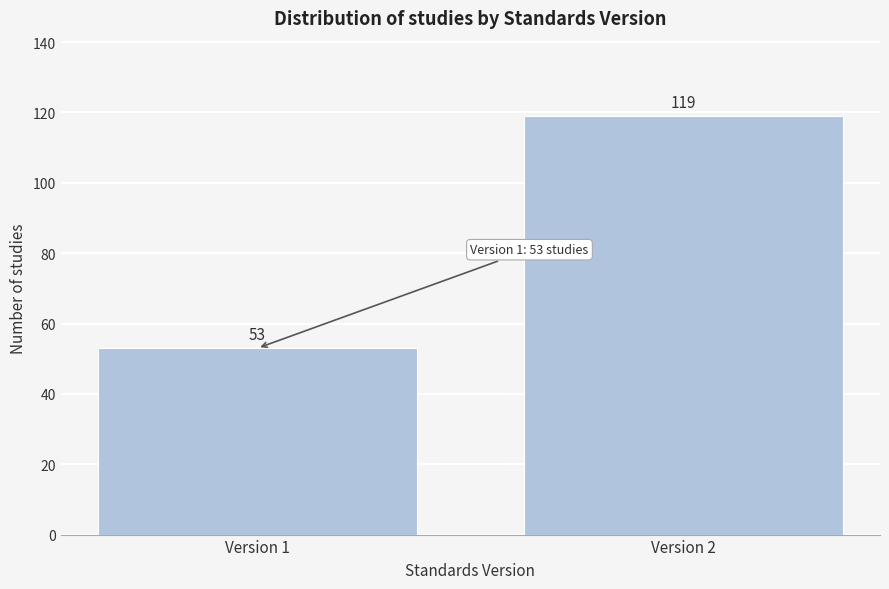

Reading left to right, list all the values displayed in this chart.

53	119